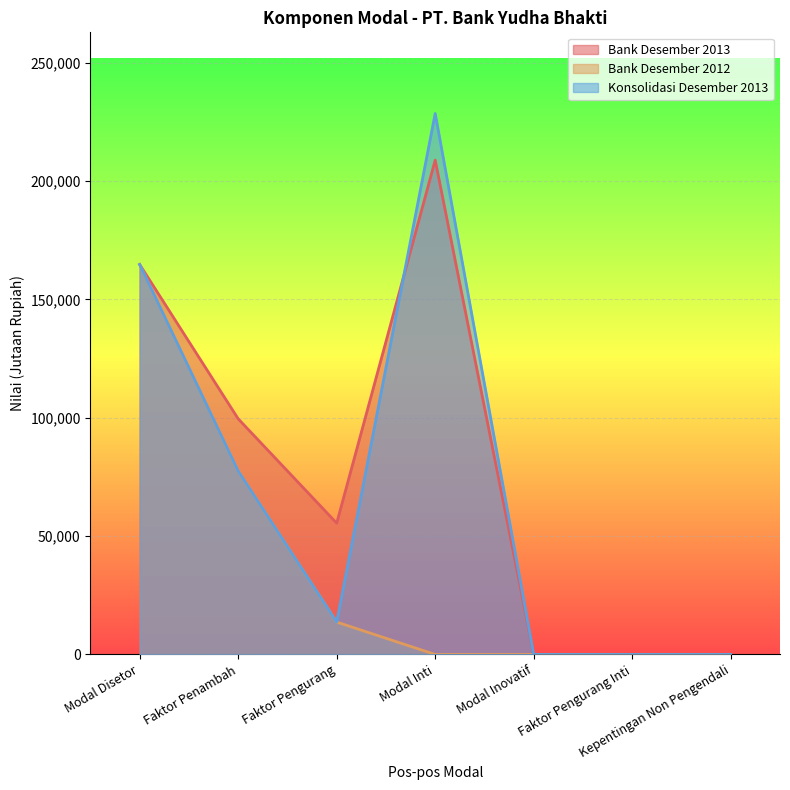

What is the difference between the second highest and second lowest values in the Bank Desember 2013 series?

164717